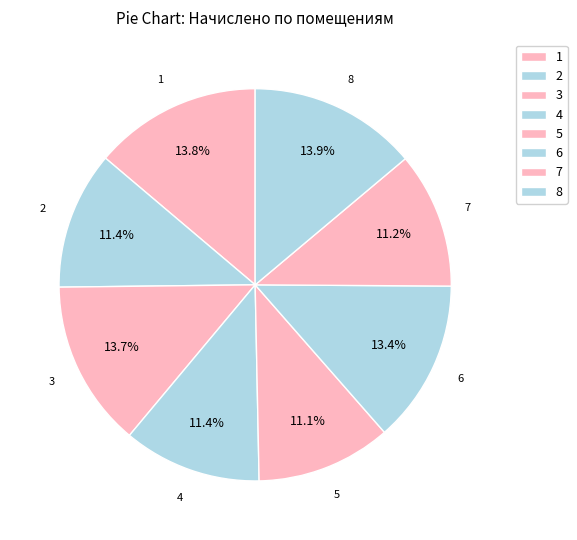

True or false: 8 accounts for 14% of the total.

True